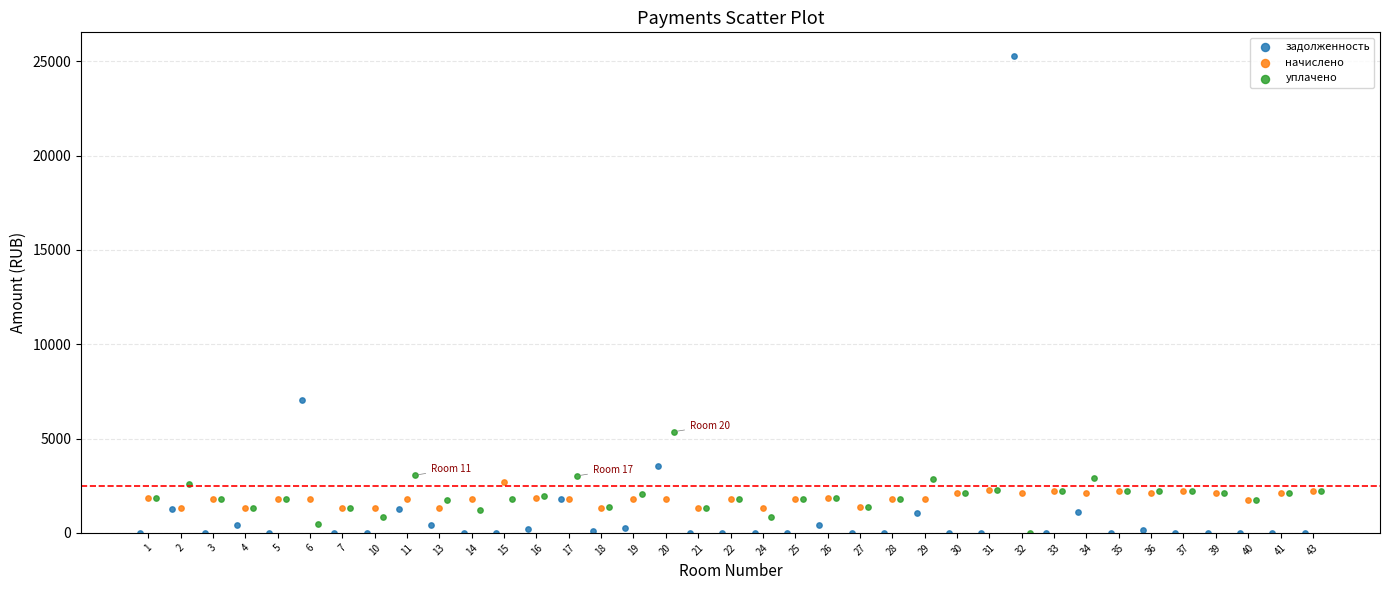

Which series has the largest Y range (max minus min)?

задолженность